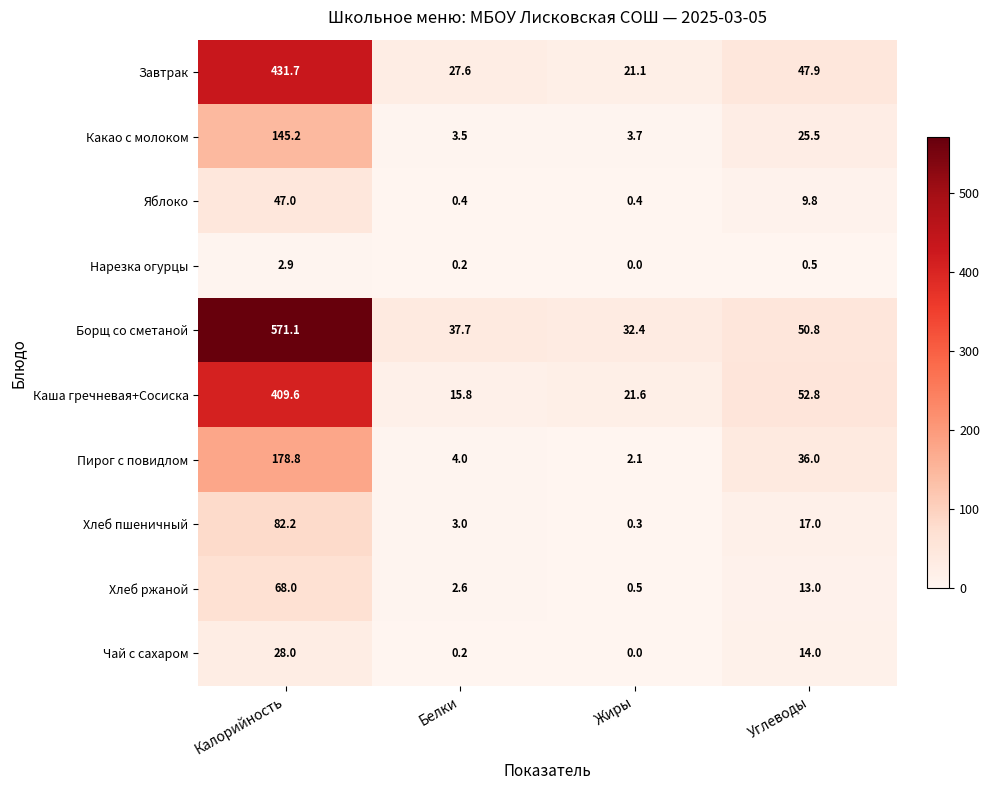

What is the minimum value for Хлеб пшеничный?

0.3